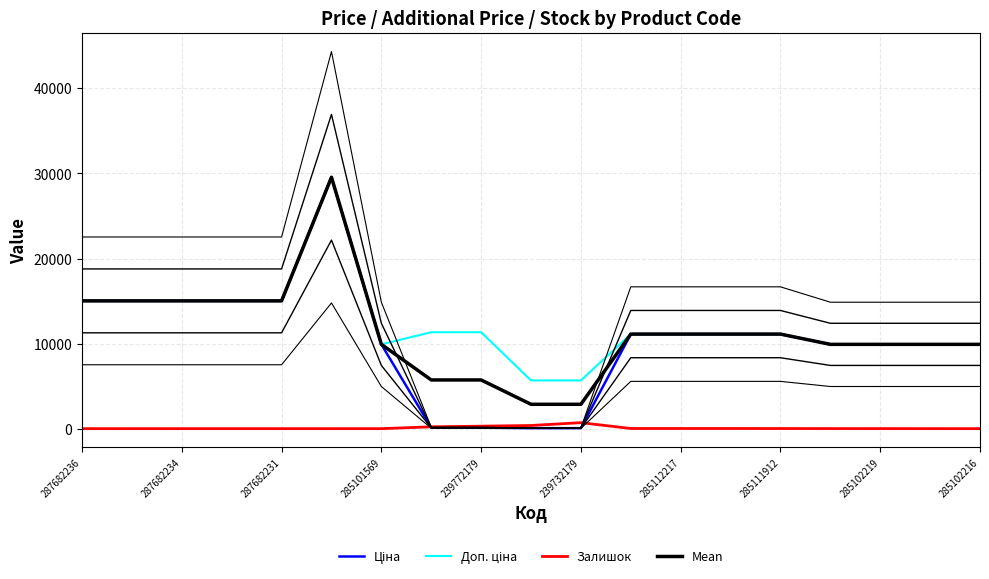

Is this an area chart (filled region under the line)?

No